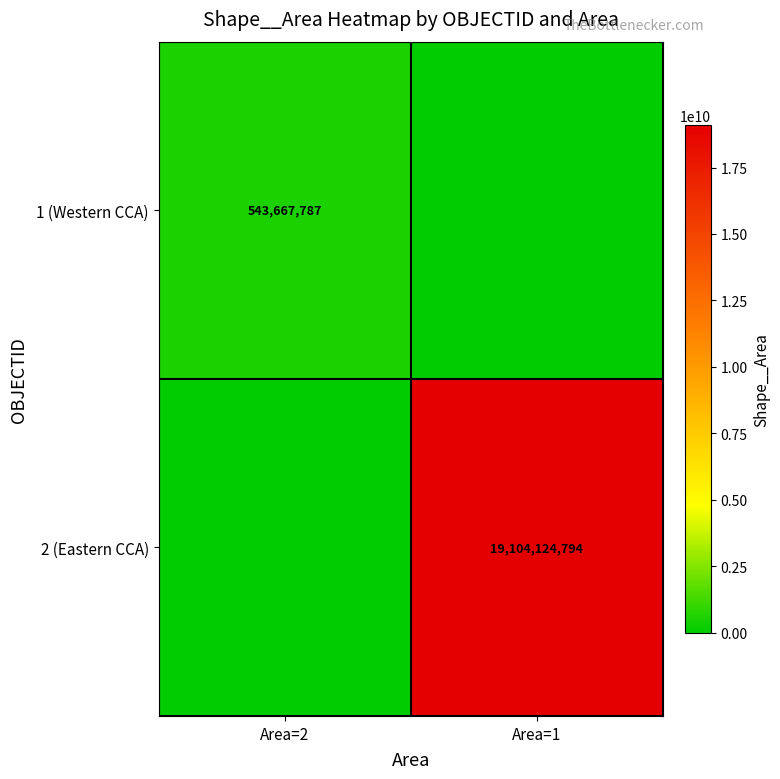

Is it true that 2 (Eastern CCA) equals 19104124794 at Area=1?

True